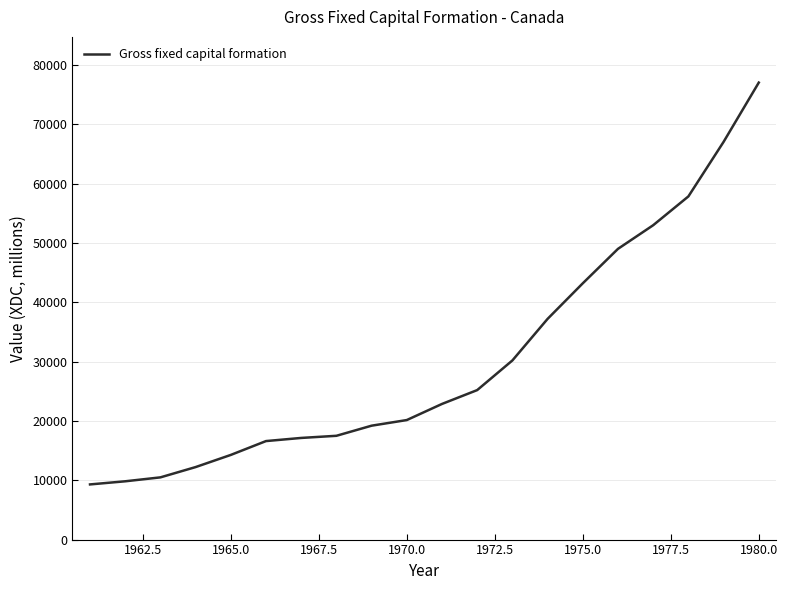

What is the minimum value shown in the chart?

9297